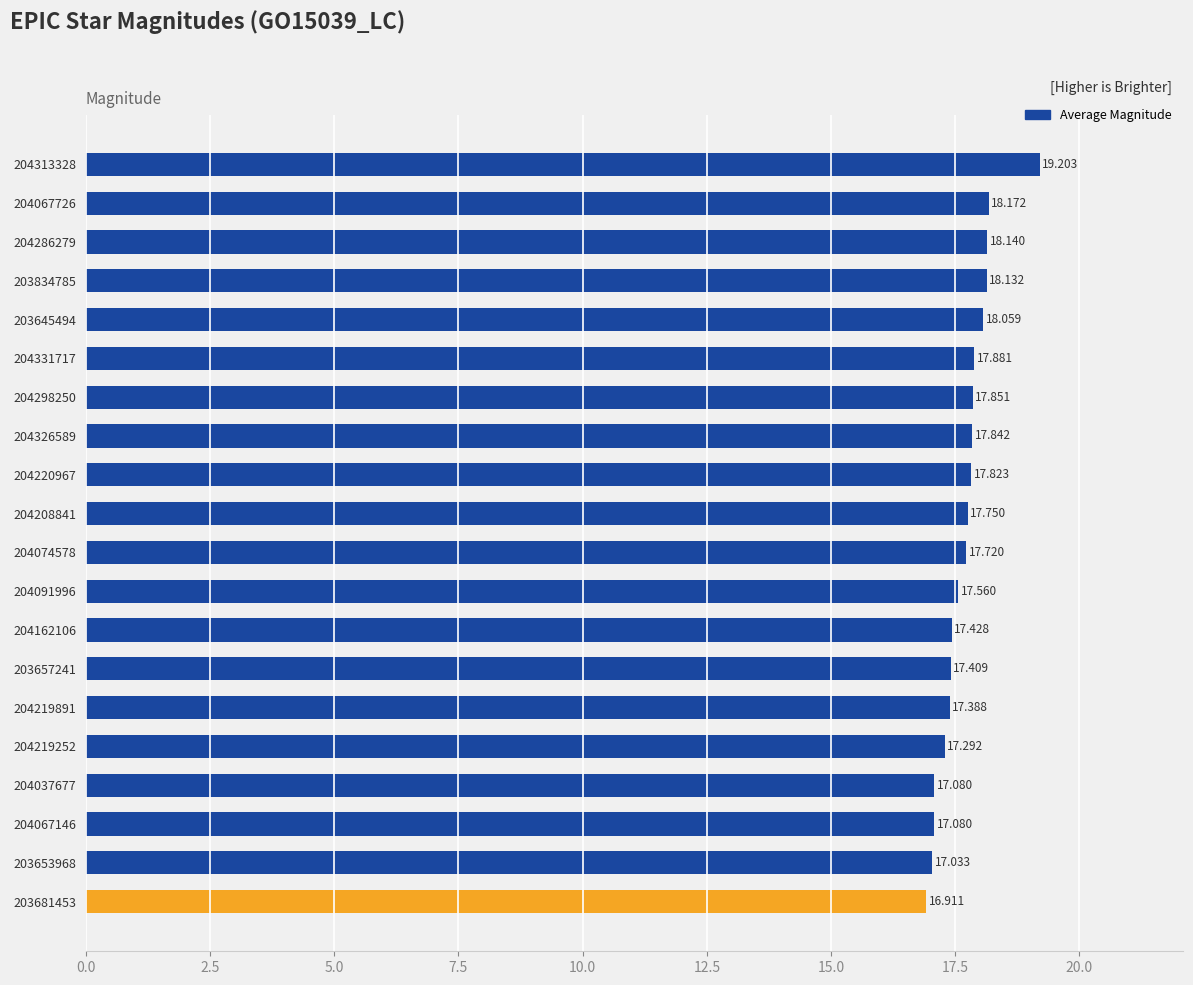

How many distinct data groups are displayed?

1